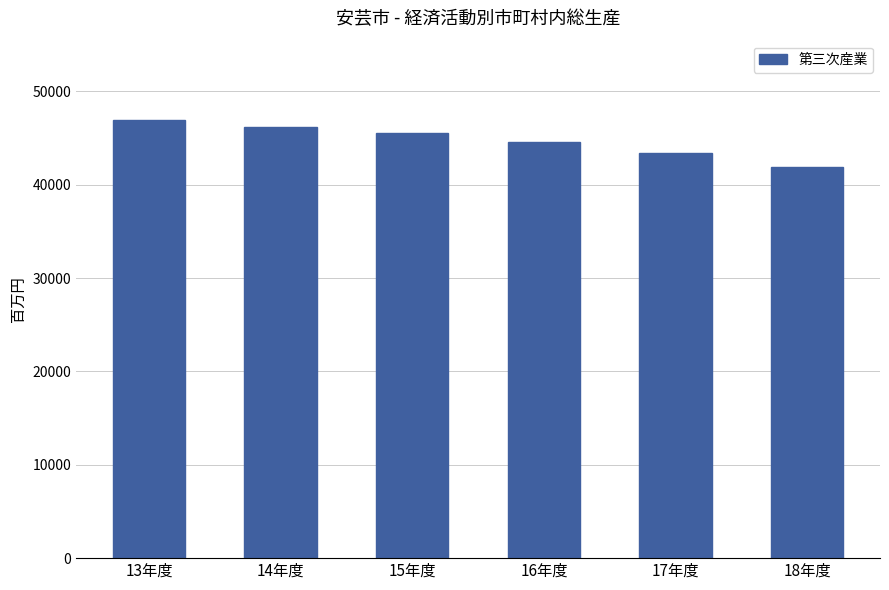

At which label does the data first exceed 45513?

13年度